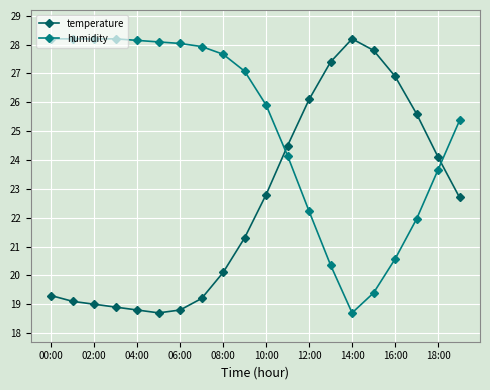

Reading left to right, extract all data points from this chart.

temperature: 19.3	19.1	19.0	18.9	18.8	18.7	18.8	19.2	20.1	21.3	22.8	24.5	26.1	27.4	28.2	27.8	26.9	25.6	24.1	22.7
humidity: 28.2	28.2	28.2	28.2	28.1	28.1	28.0	27.9	27.7	27.1	25.9	24.1	22.2	20.4	18.7	19.4	20.6	22.0	23.7	25.4